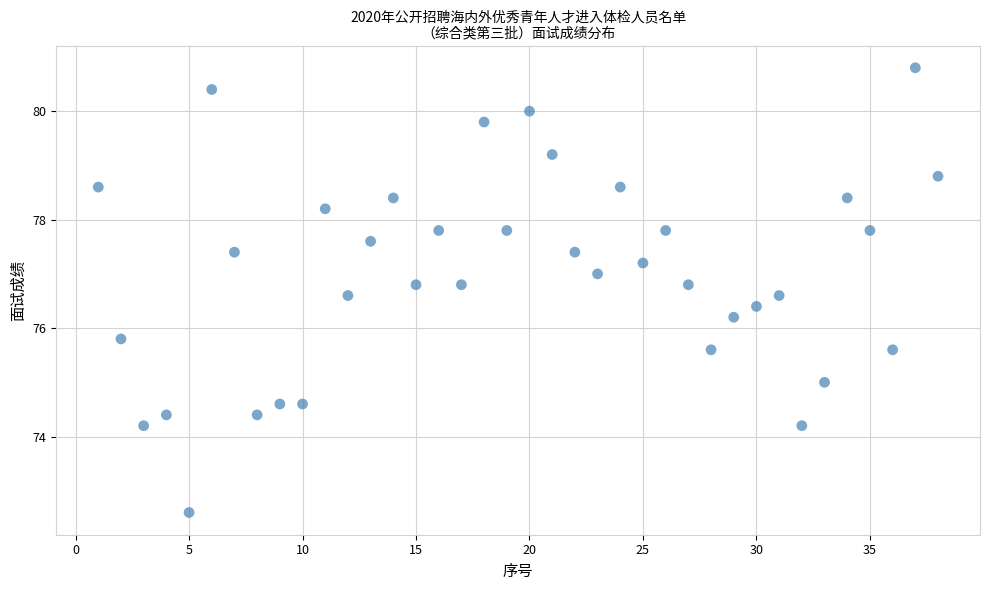

What is the range of X values (max minus min)?

37.0